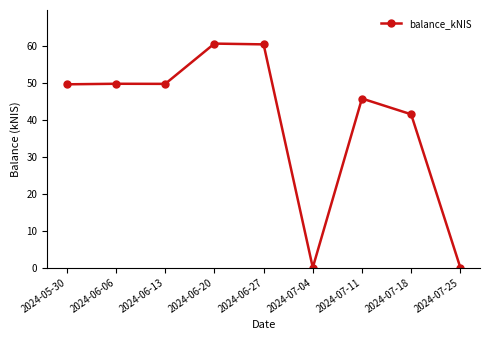

Is it true that the value at 2024-07-18 is 41.5?

True